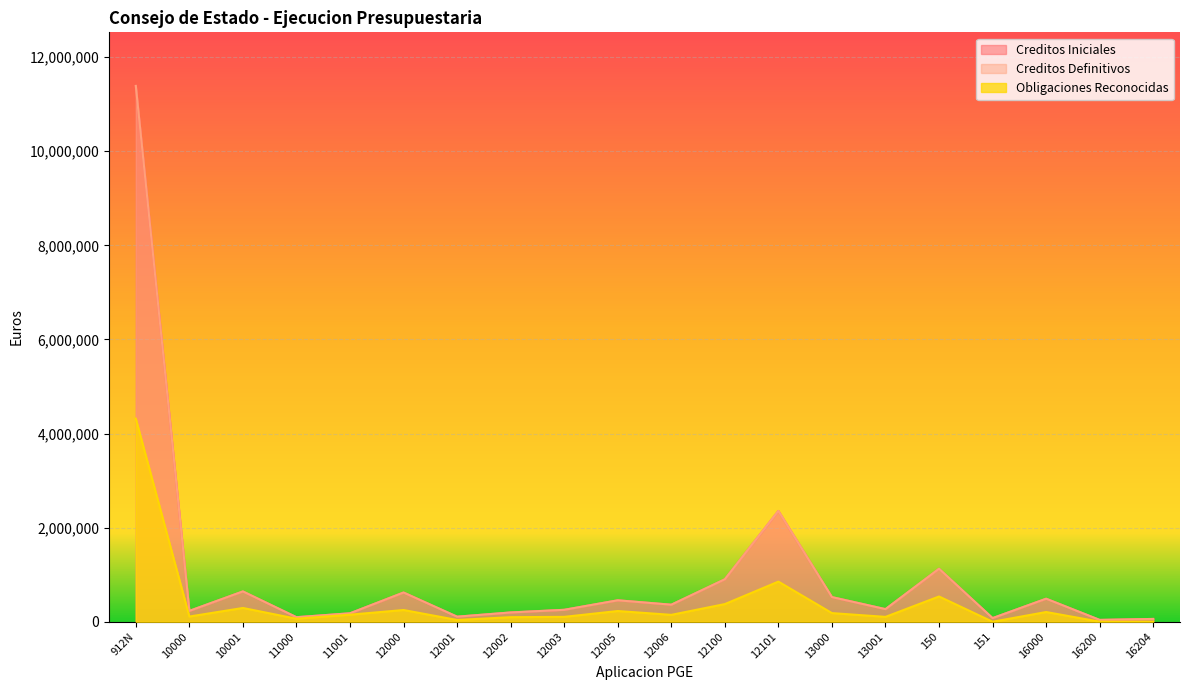

Between 12000 and 13001, which series saw the biggest shift?

Creditos Iniciales